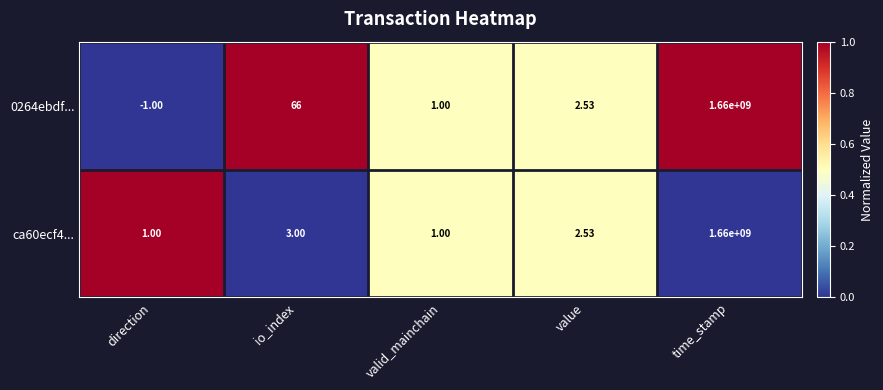

At which category is the sum across all series the highest?

time_stamp